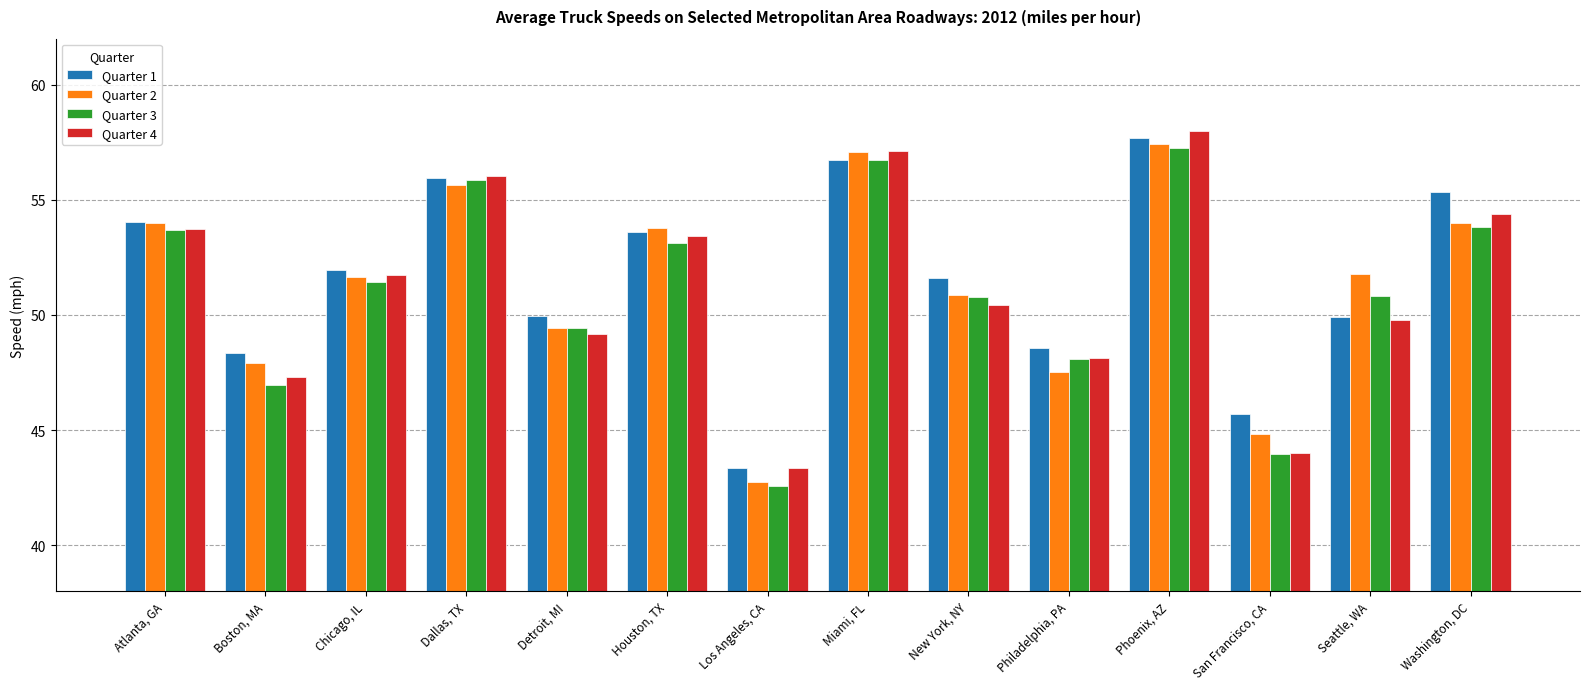

What is the average value of the Quarter 3 series?

51.0